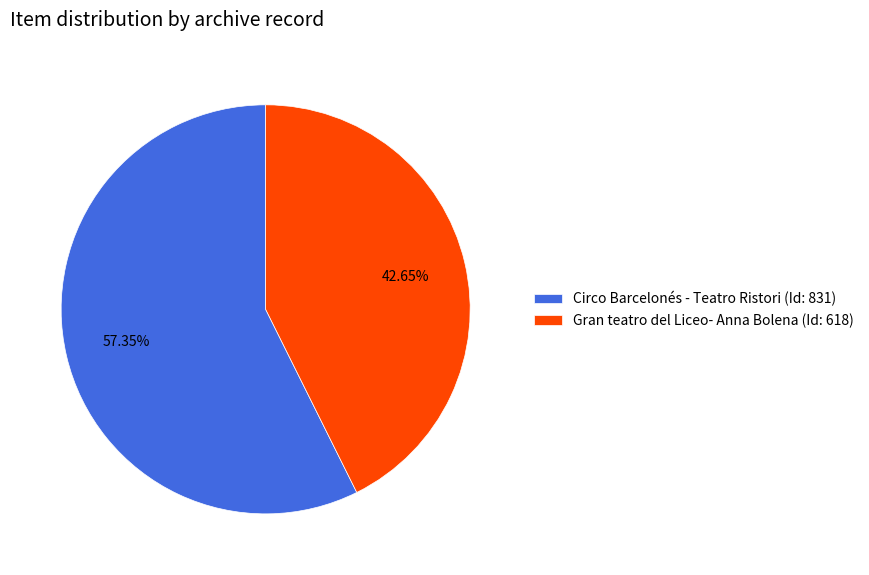

Rank the categories by value from lowest to highest.

Gran teatro del Liceo- Anna Bolena, Circo Barcelonés - Teatro Ristori